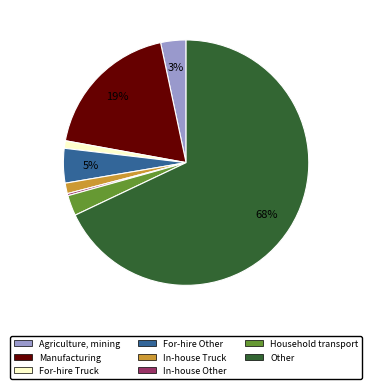

Between Other and For-hire Other, which is larger?

Other